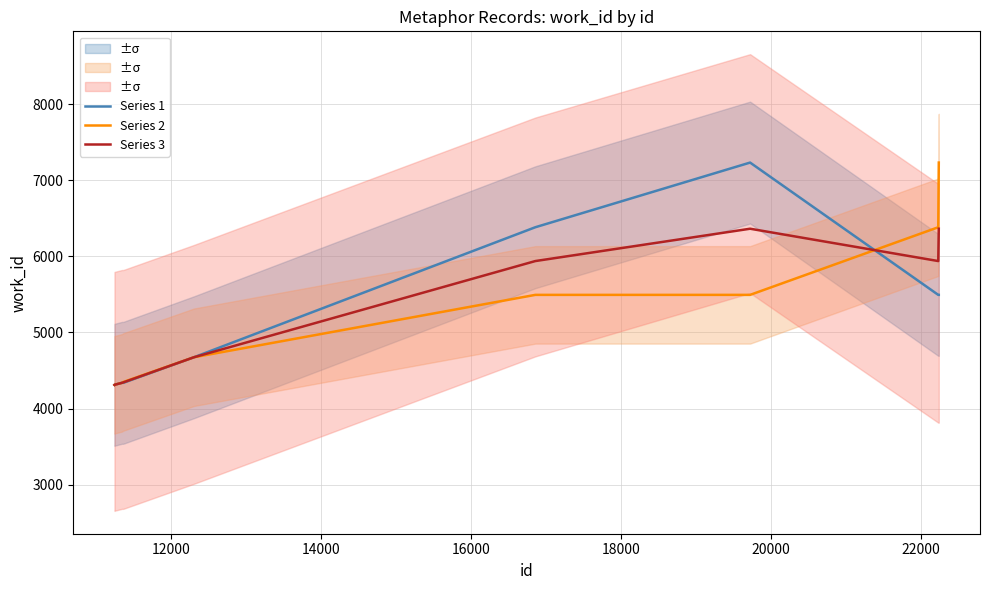

What is the lowest value of the Series 2 series?

4312.0